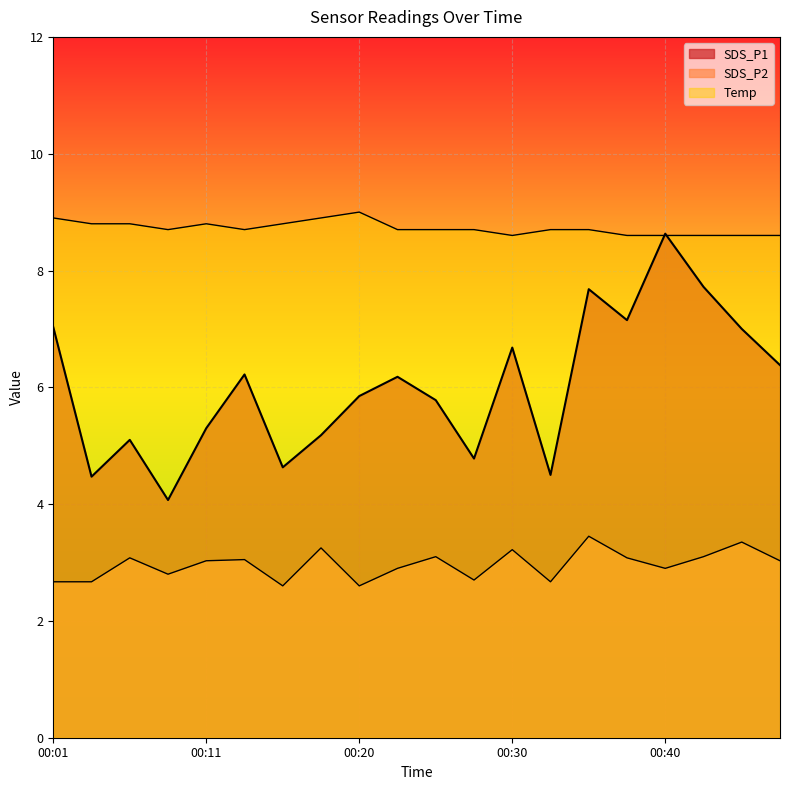

Is the value of SDS_P1 at 00:18 greater than the value of Temp at 00:13?

No